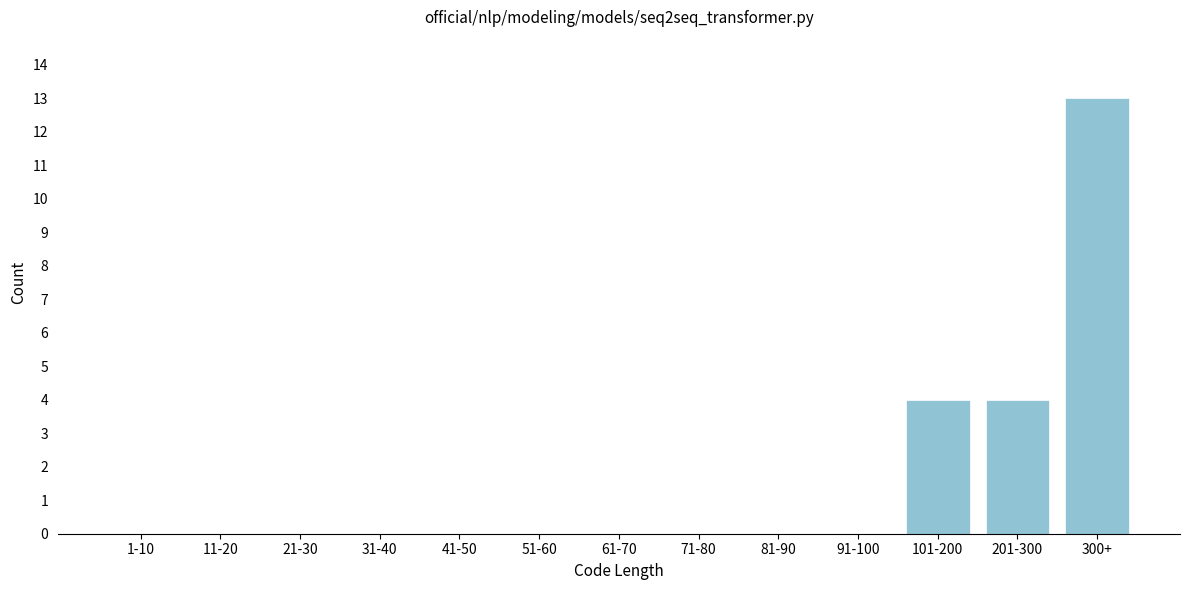

Reading right to left, list all the values displayed in this chart.

300+=13	201-300=4	101-200=4	91-100=0	81-90=0	71-80=0	61-70=0	51-60=0	41-50=0	31-40=0	21-30=0	11-20=0	1-10=0